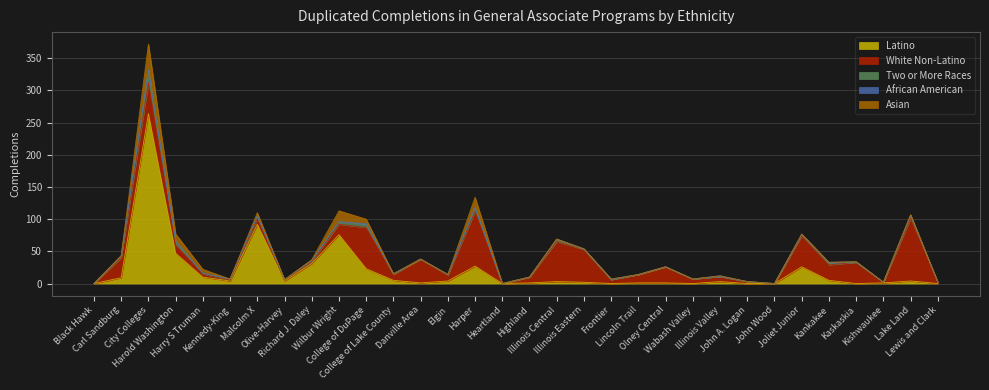

The value of African American at Harper is 0. True or false?

True